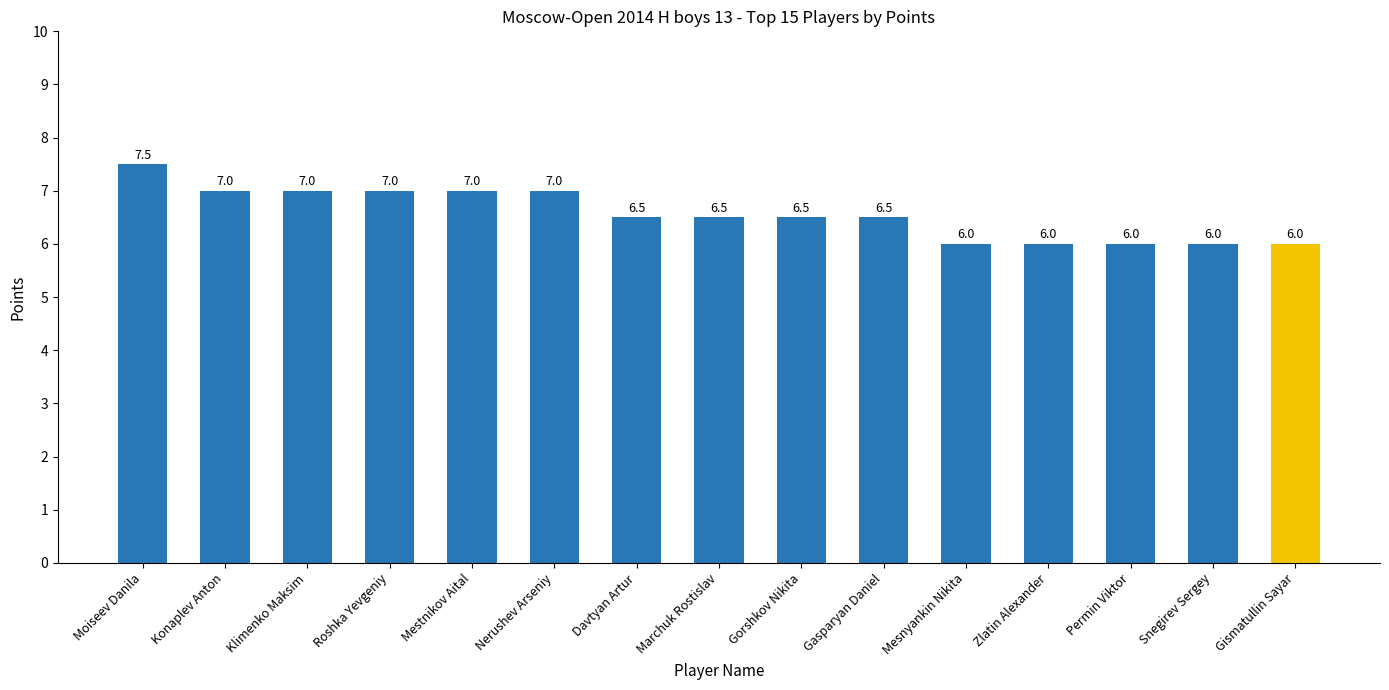

Reading right to left, extract all data points from this chart.

Gismatullin Sayar=6.0	Snegirev Sergey=6.0	Permin Viktor=6.0	Zlatin Alexander=6.0	Mesnyankin Nikita=6.0	Gasparyan Daniel=6.5	Gorshkov Nikita=6.5	Marchuk Rostislav=6.5	Davtyan Artur=6.5	Nerushev Arseniy=7.0	Mestnikov Aital=7.0	Roshka Yevgeniy=7.0	Klimenko Maksim=7.0	Konaplev Anton=7.0	Moiseev Danila=7.5